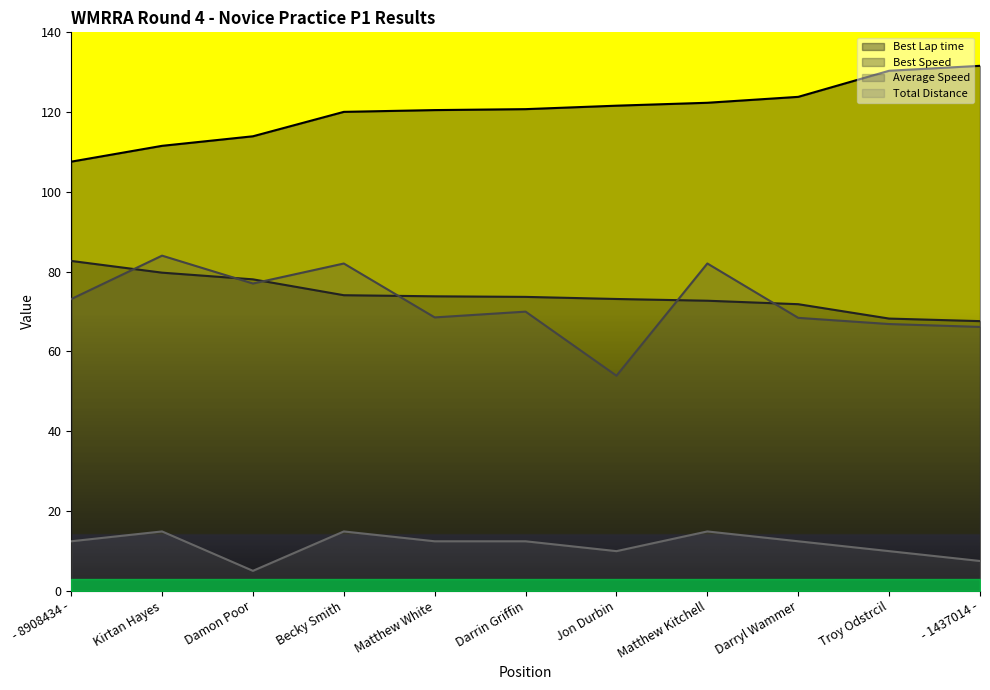

What is the greatest value displayed?

131.6